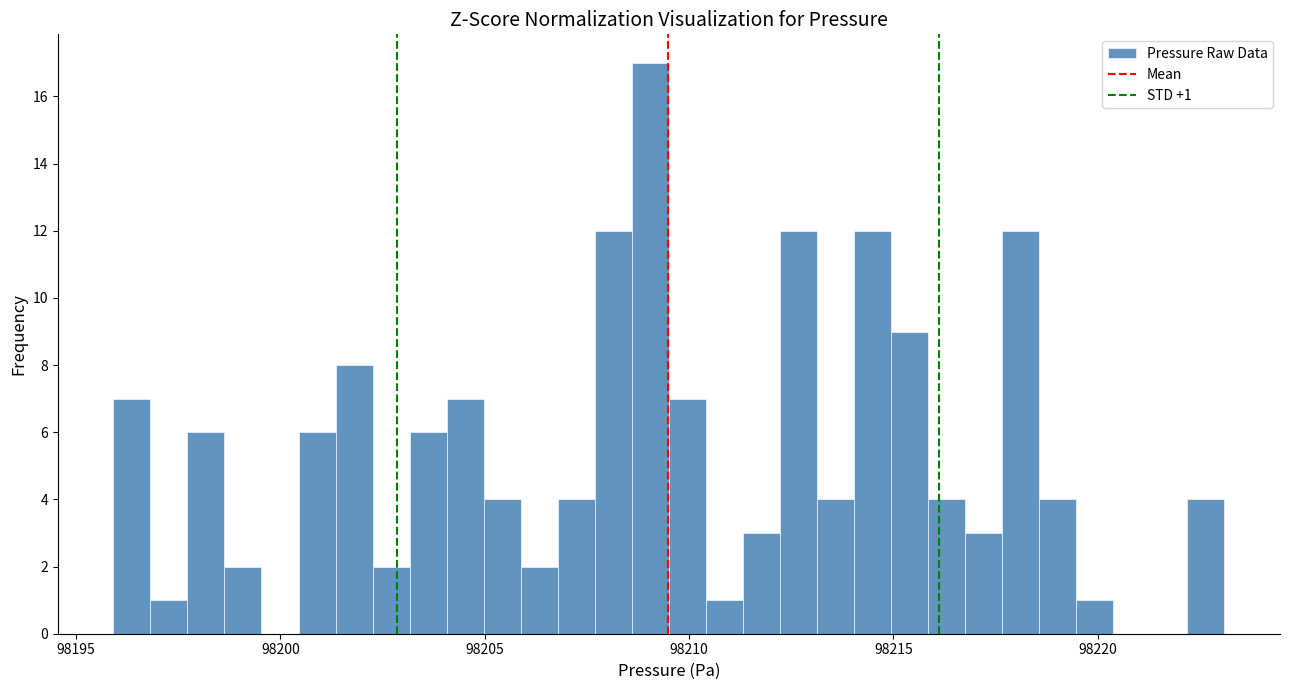

Around what value on the x-axis is the tallest bar? Give the approximate position of its centre, as read against the axis.

98209.0